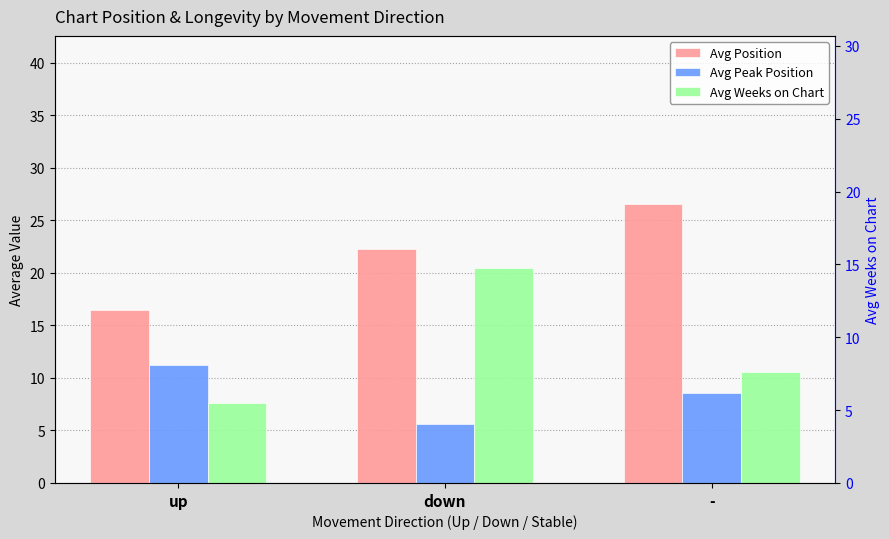

Reading left to right, extract all data points from this chart.

Avg Position: up=16.5	down=22.2	-=26.6
Avg Peak Position: up=11.2	down=5.6	-=8.6
Avg Weeks on Chart: up=7.6	down=20.5	-=10.6